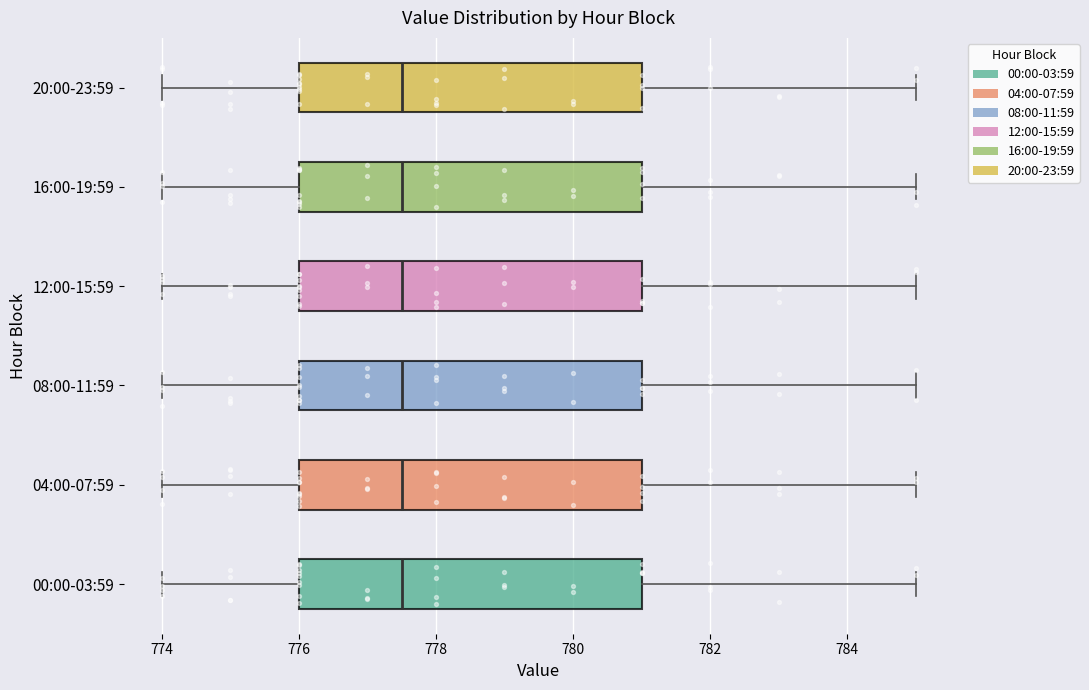

Where does the left whisker of the box for 08:00-11:59 end on the x-axis? The values are not printed on the chart, so give them approximately, as read against the axis.

774.0